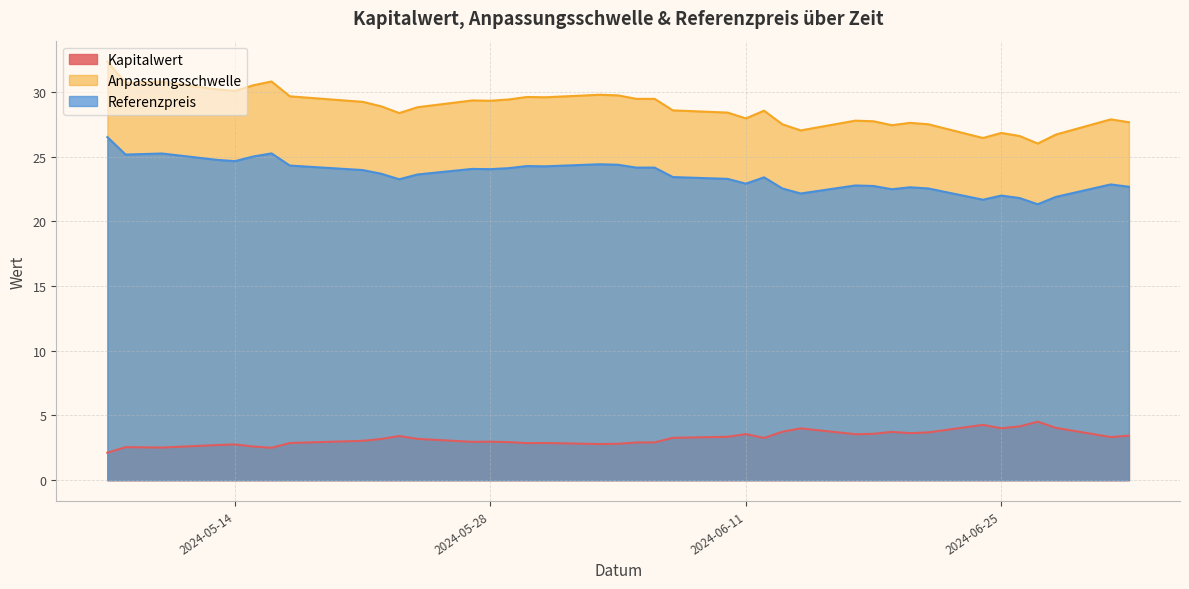

What is the minimum value shown in the chart?

2.1